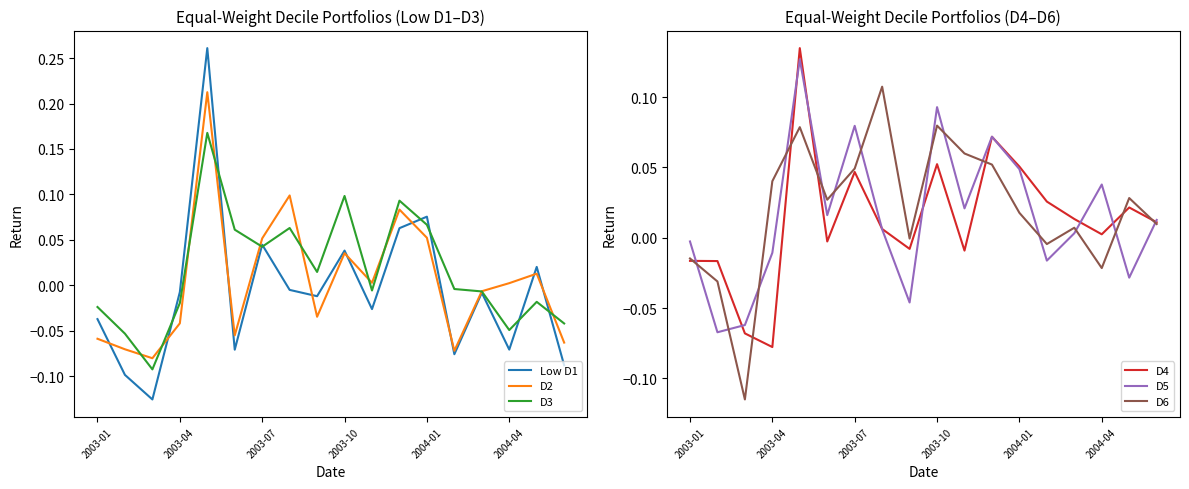

What is the minimum value for D5?

-0.1